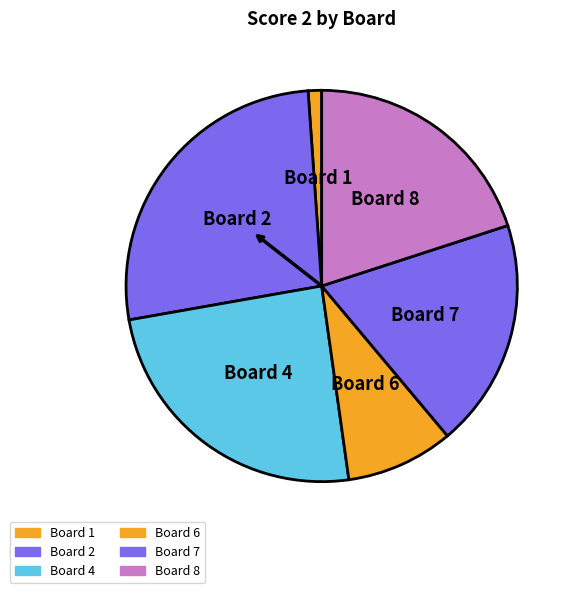

Count the number of slices in the pie.

6